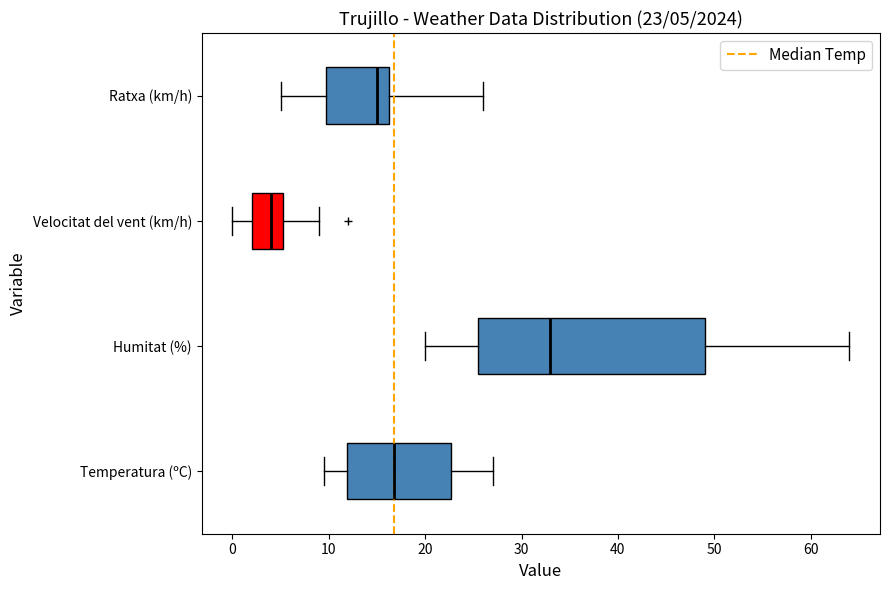

Comparing the boxes themselves (not the whiskers), which one is the widest?

Humitat (%)